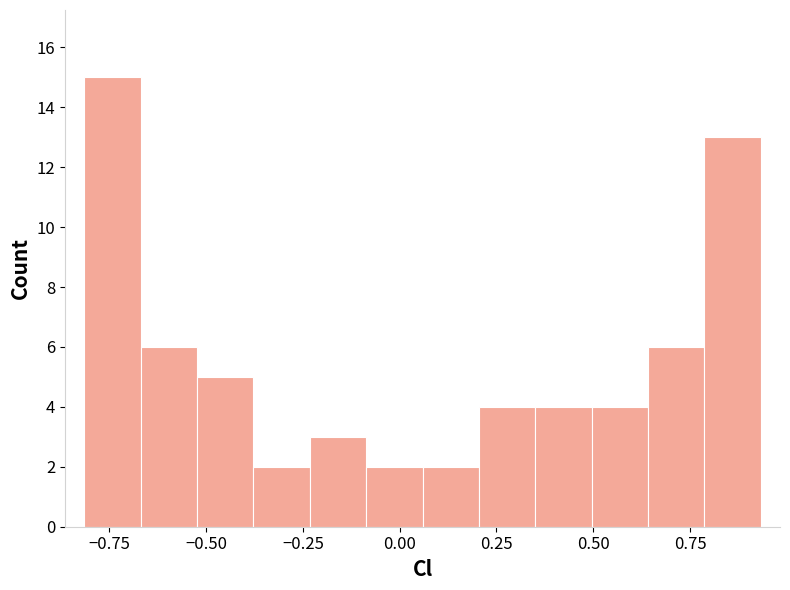

Read against the x-axis, roughly where is the centre of the tallest bar?

-0.75